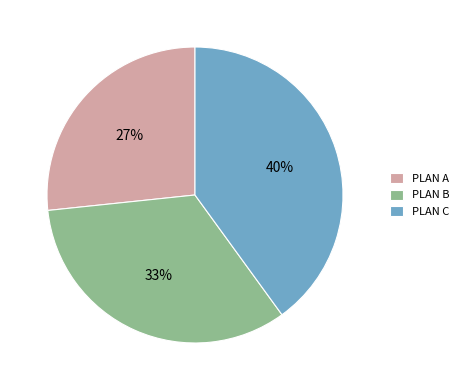

Which category has the biggest portion of the pie?

PLAN C